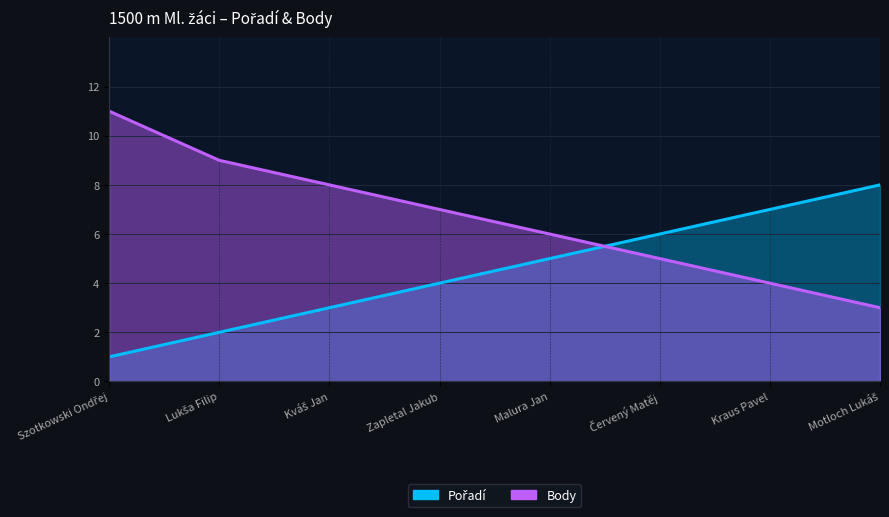

Which series has the largest range (max minus min)?

Body